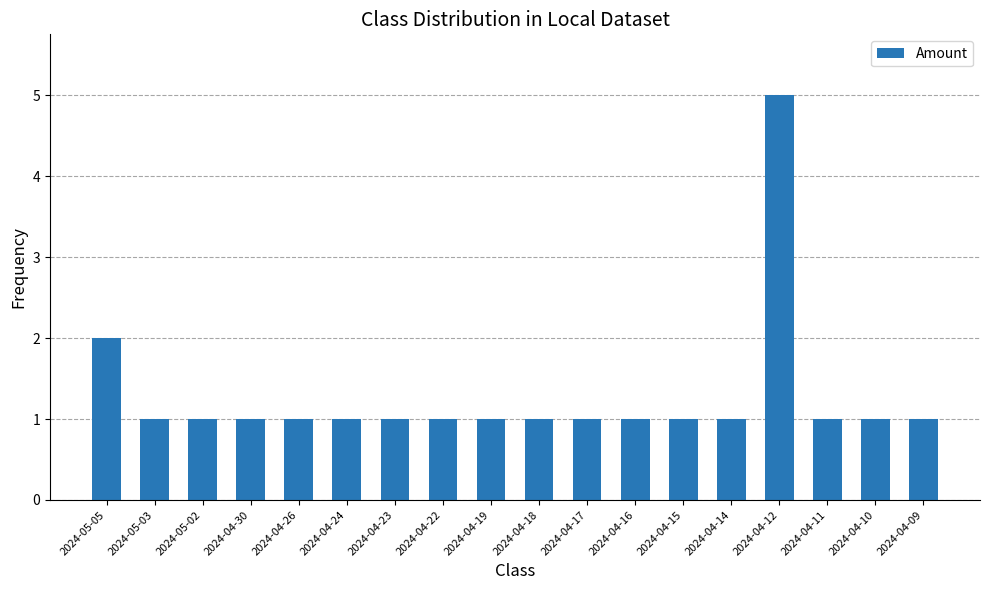

What is the value of the 17th bar from the left?

1